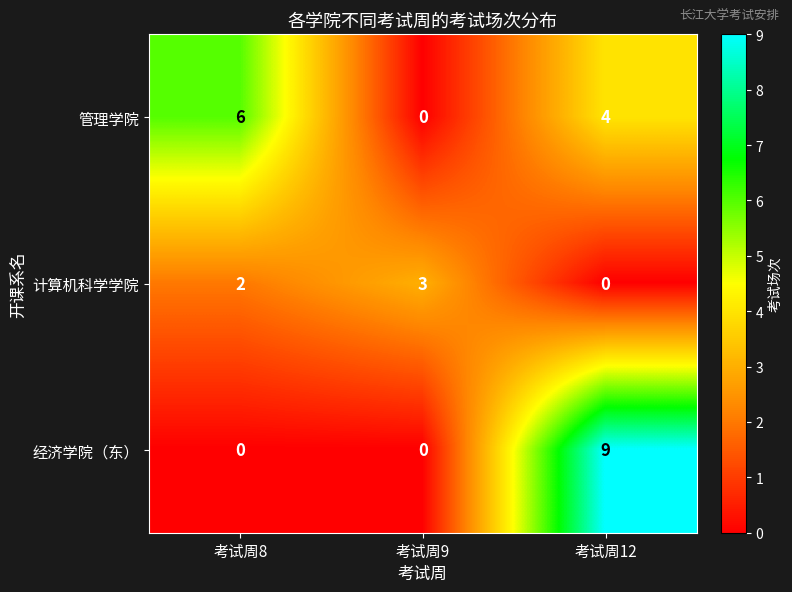

Which series changed the most between 考试周8 and 考试周12?

经济学院（东）